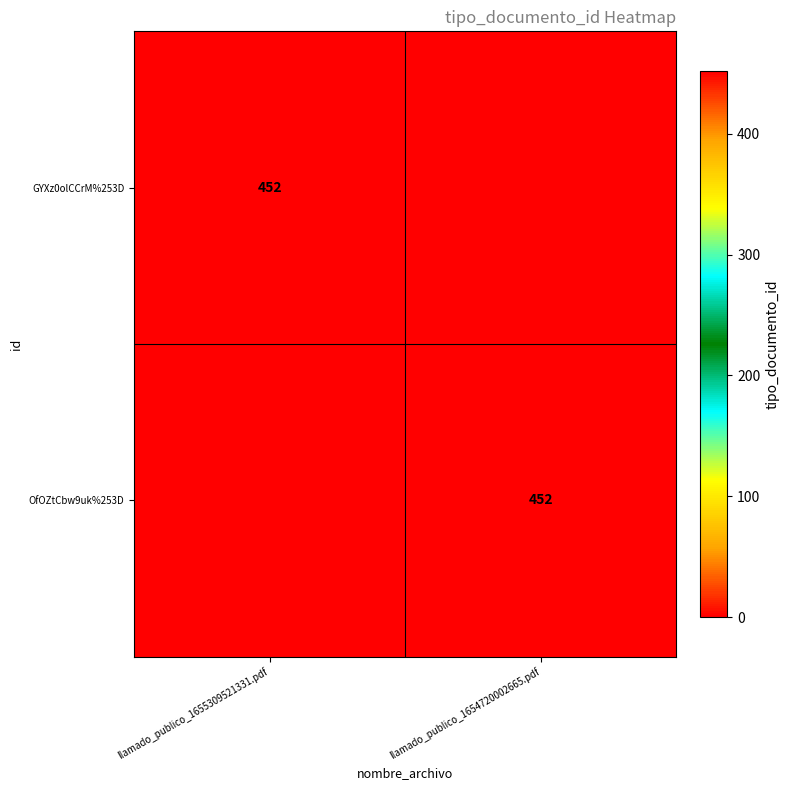

True or false: OfOZtCbw9uk%253D has a value of 452 at llamado_publico_1654720002665.pdf.

True